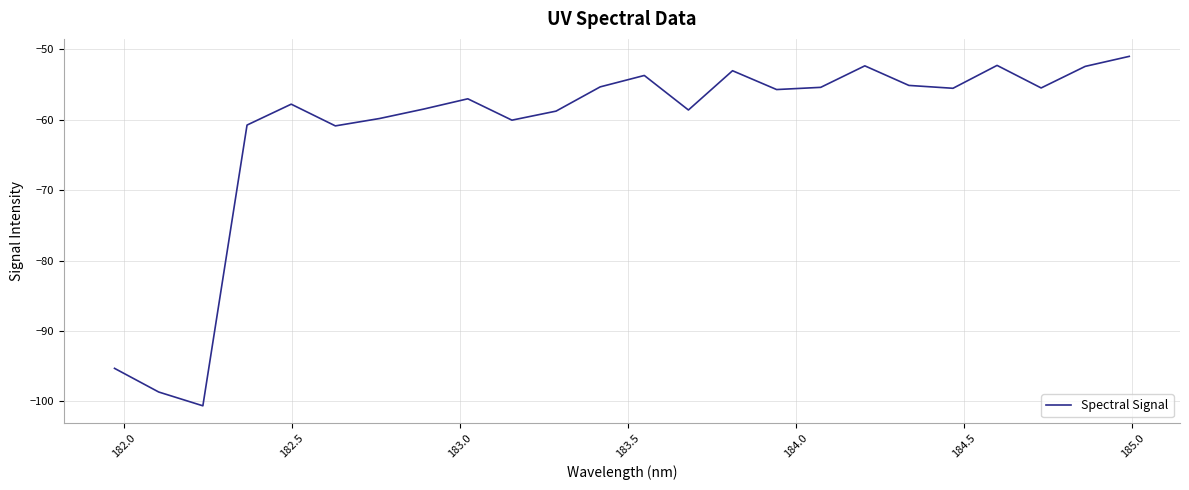

What is the maximum value shown in the chart?

-51.0